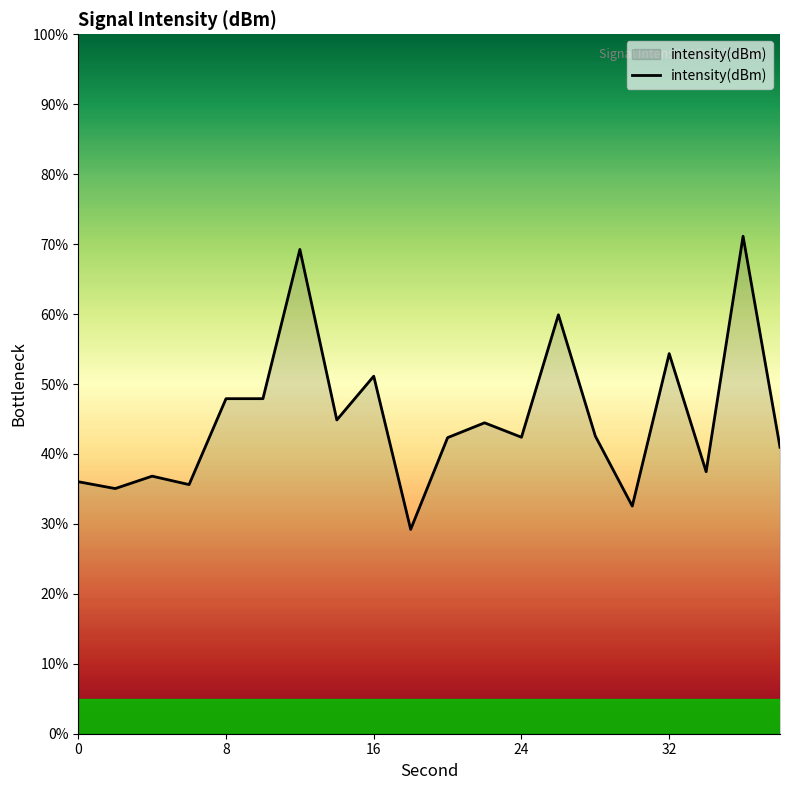

What is the smallest value displayed?

29.2